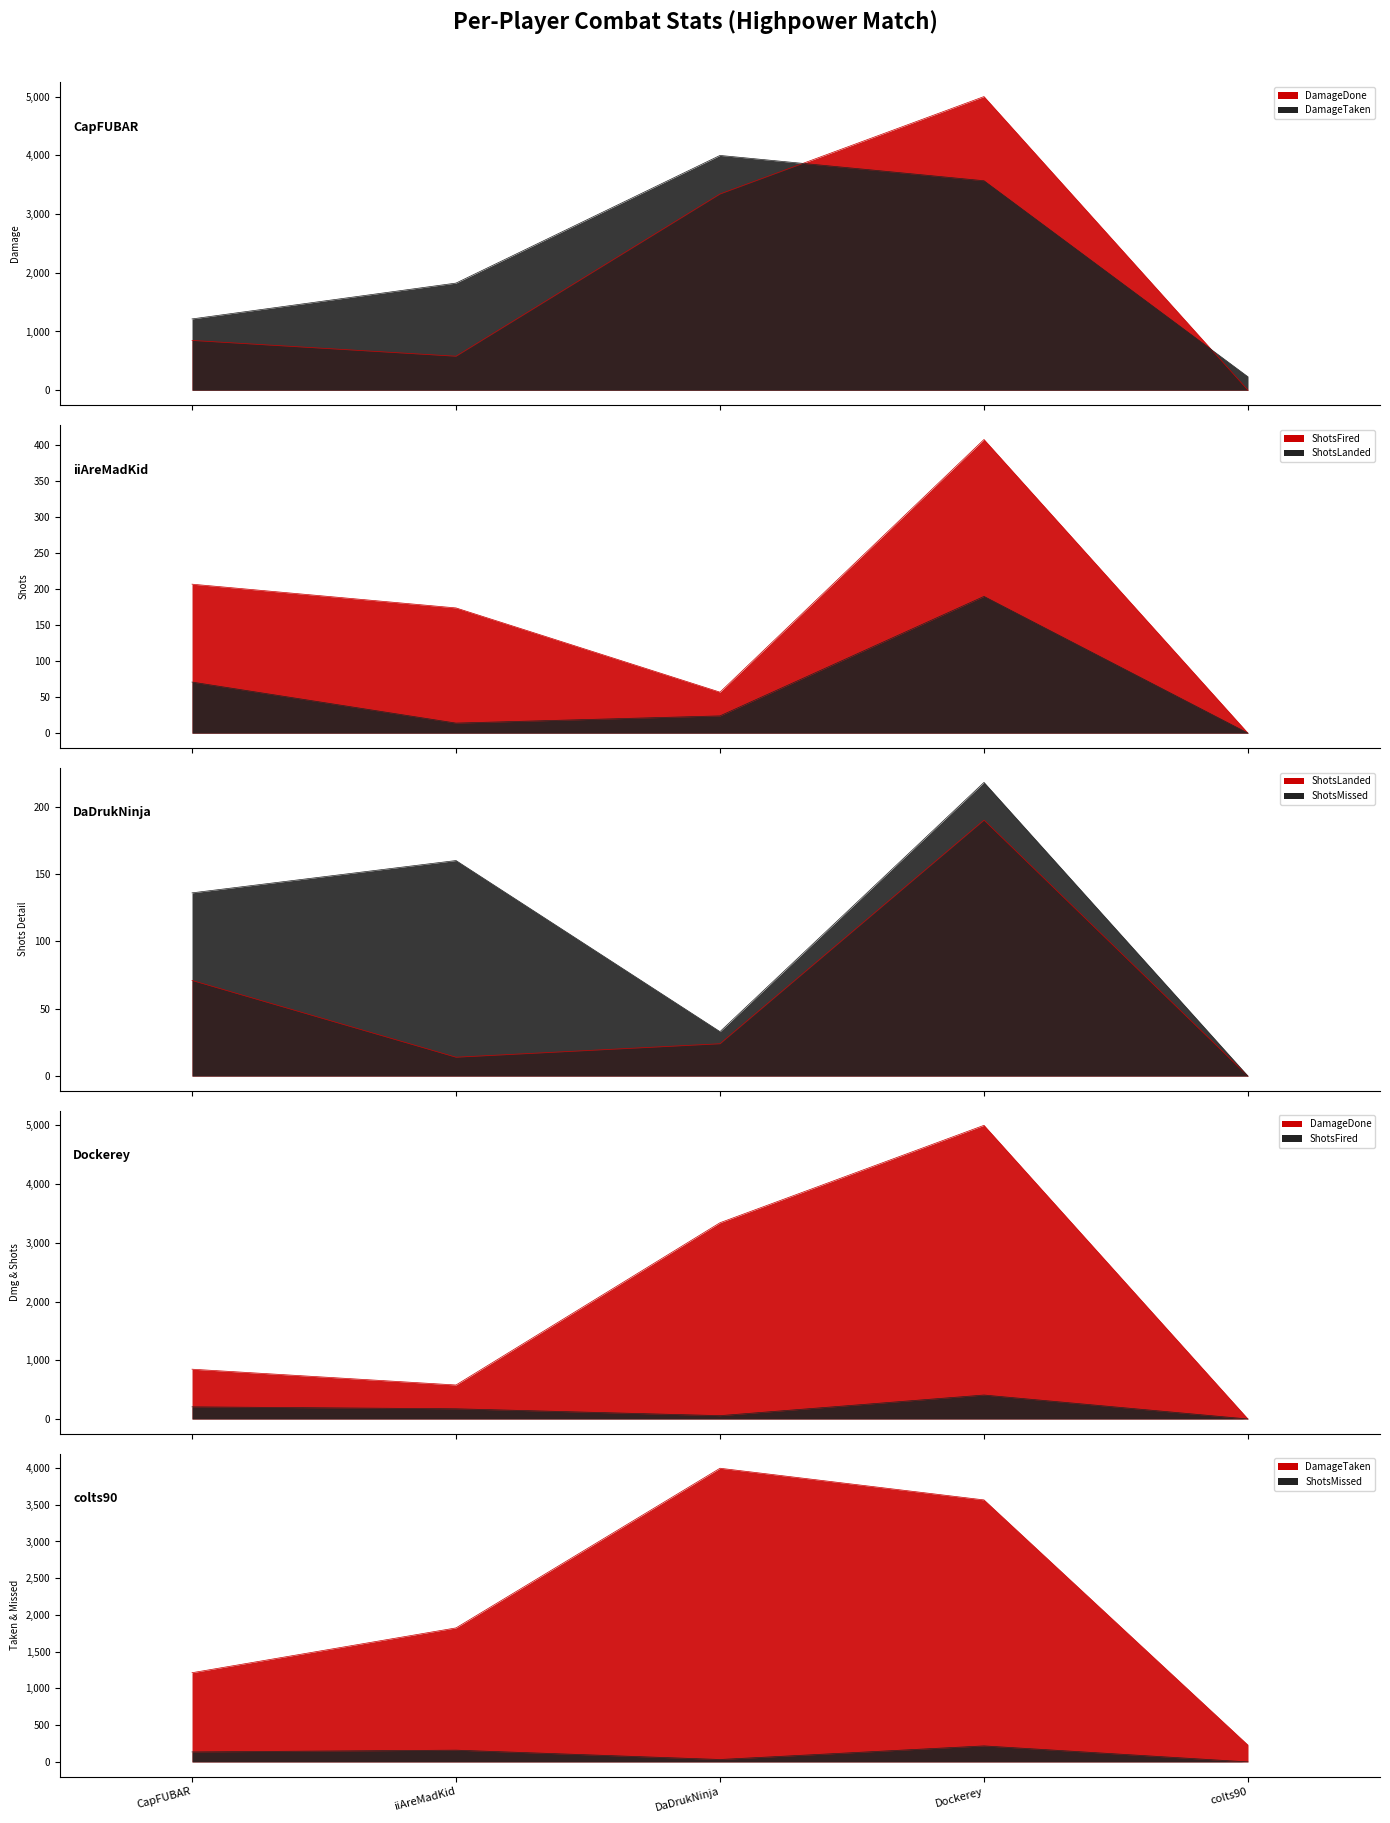

After their last crossing, which series has the higher values: DamageTaken or DamageDone?

DamageTaken